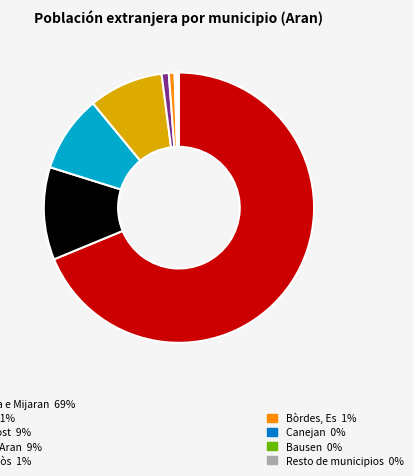

Is there any slice that represents more than half of the pie?

Yes